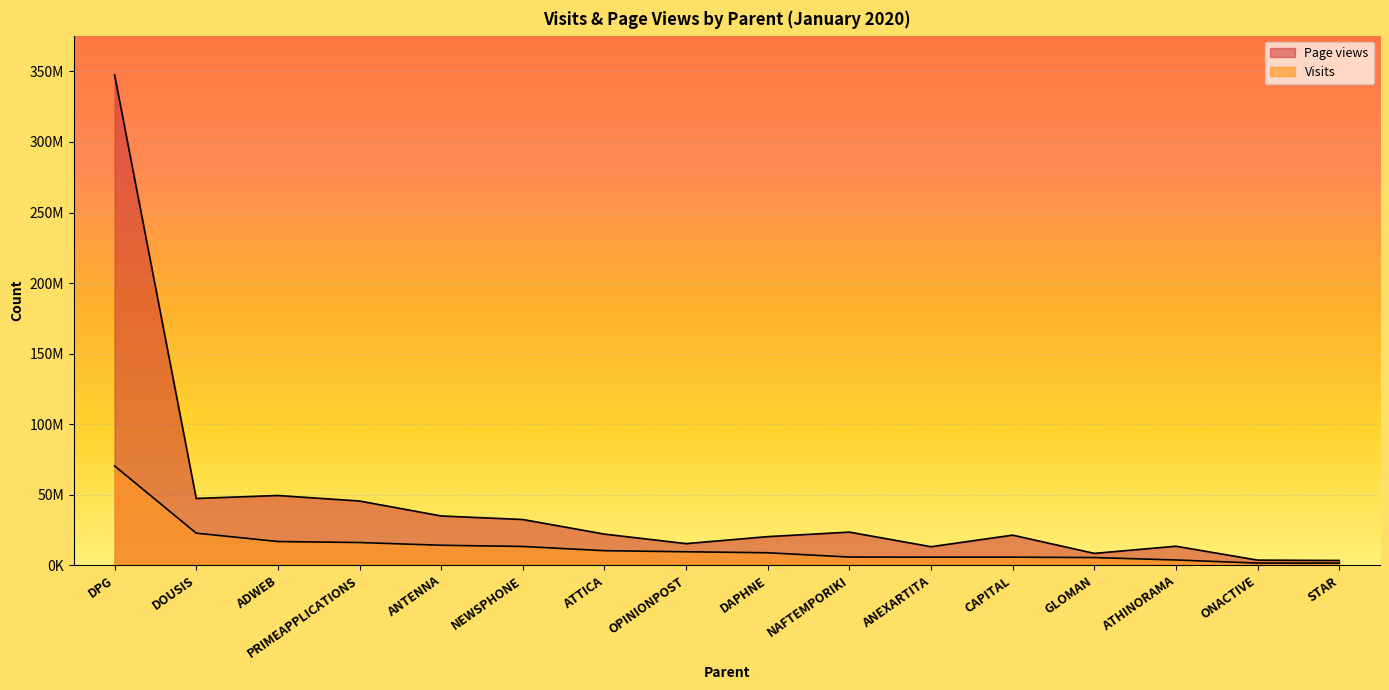

Which series has the largest total across all categories?

Page views